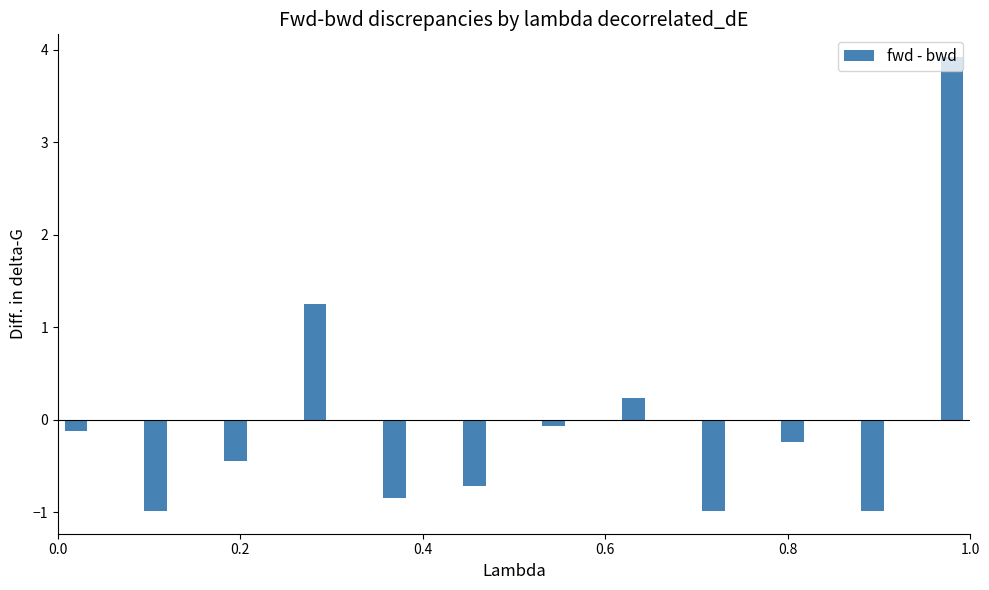

What is the value of the 10th bar from the left?

-0.2